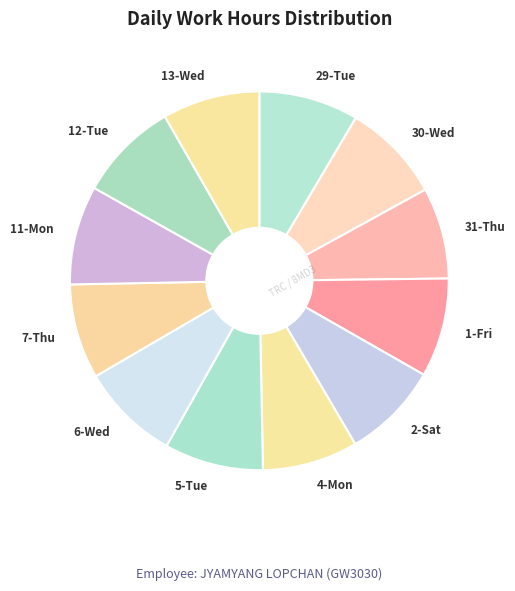

Combined, do 12-Tue and 6-Wed account for over 50%?

No